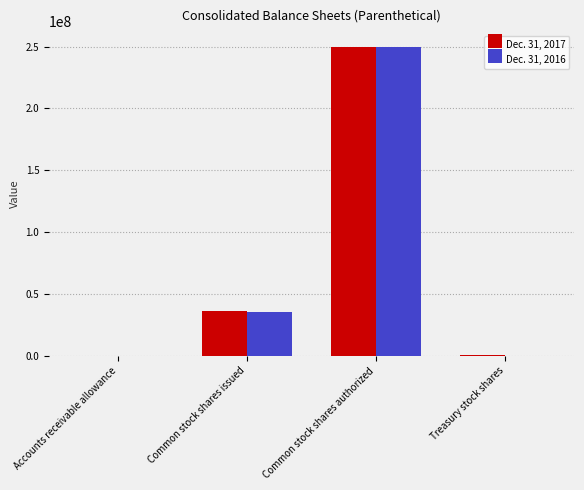

Which category has the highest value in the Dec. 31, 2016 series?

Common stock shares authorized